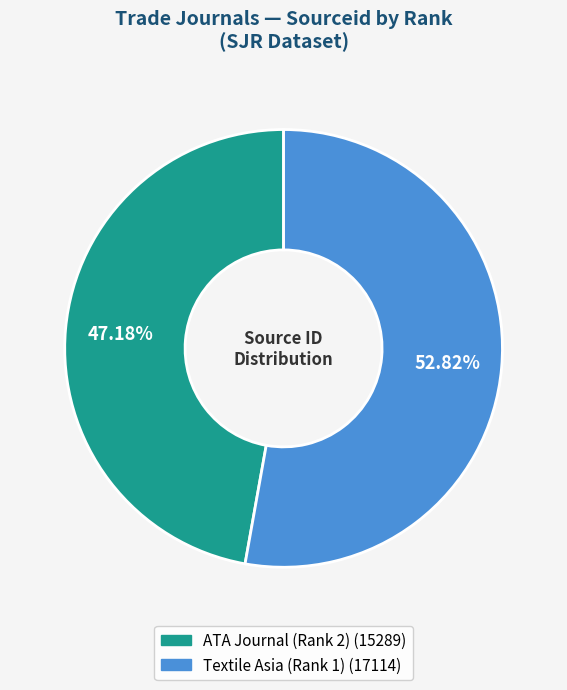

Is there a majority slice in this chart?

Yes